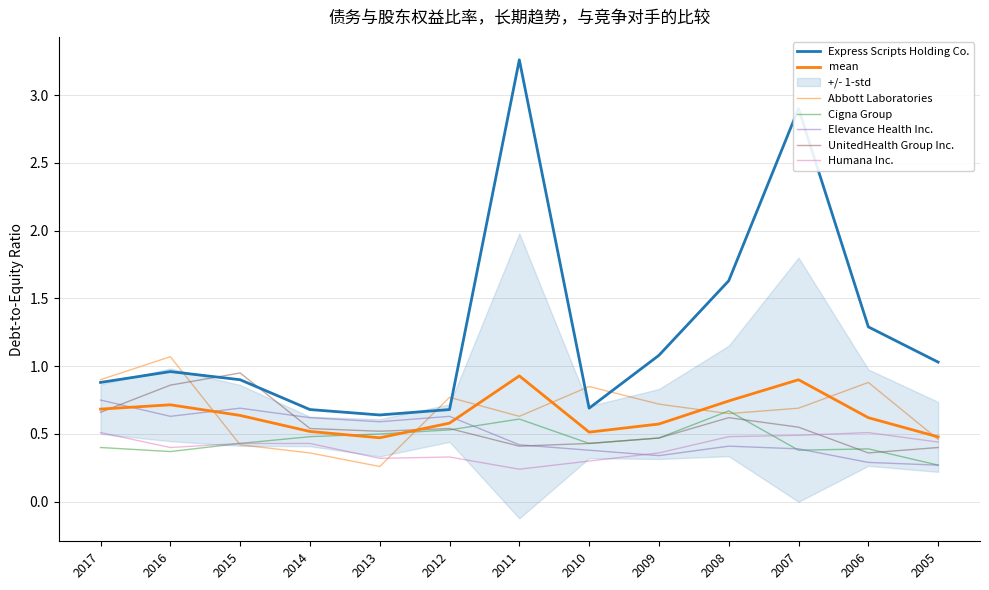

Between 2015 and 2007, which series saw the biggest shift?

Express Scripts Holding Co.